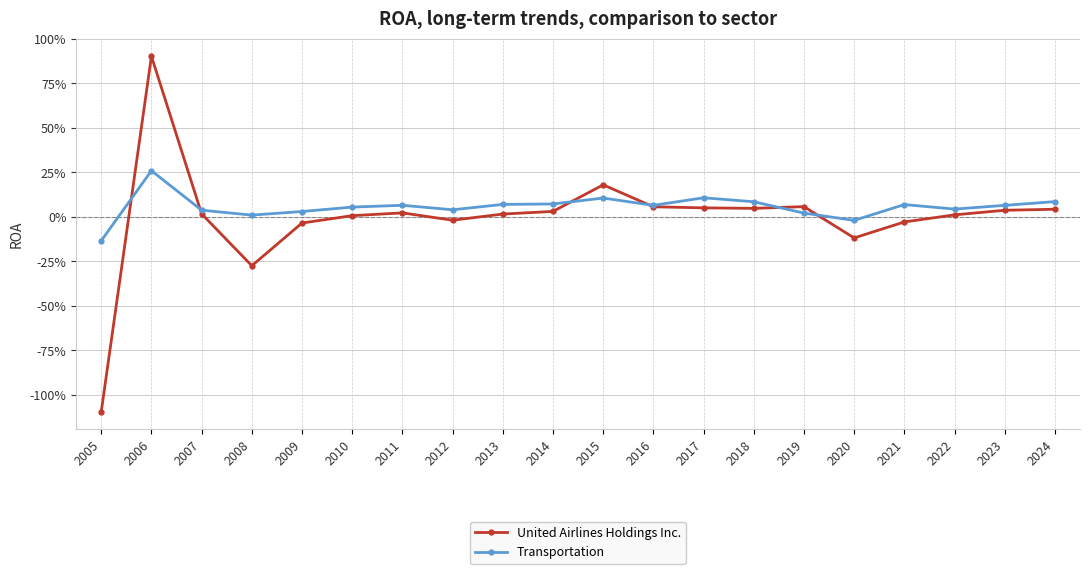

Does the chart have visible grid lines?

Yes